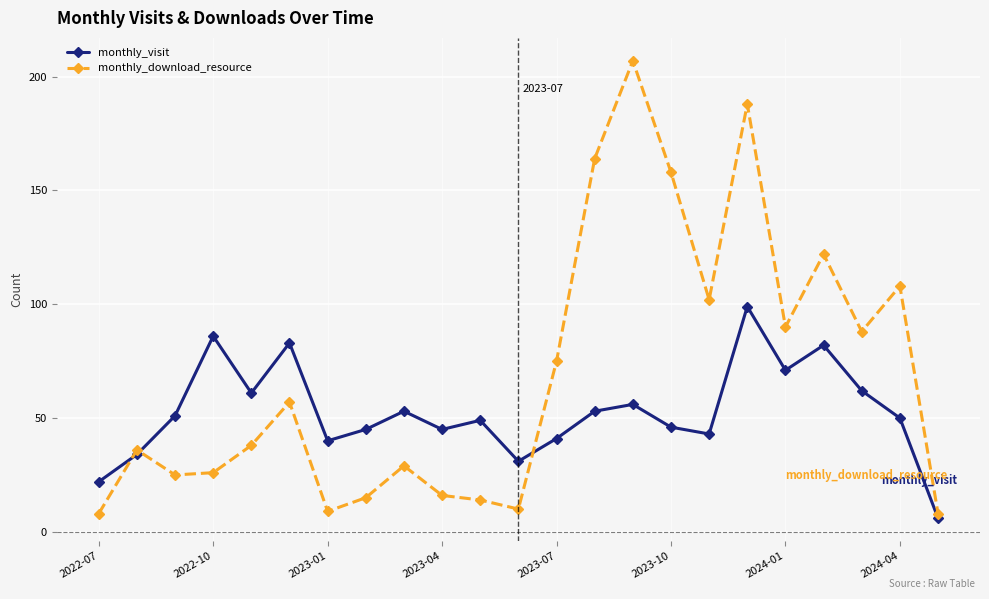

Does the chart display data point markers on the line(s)?

Yes